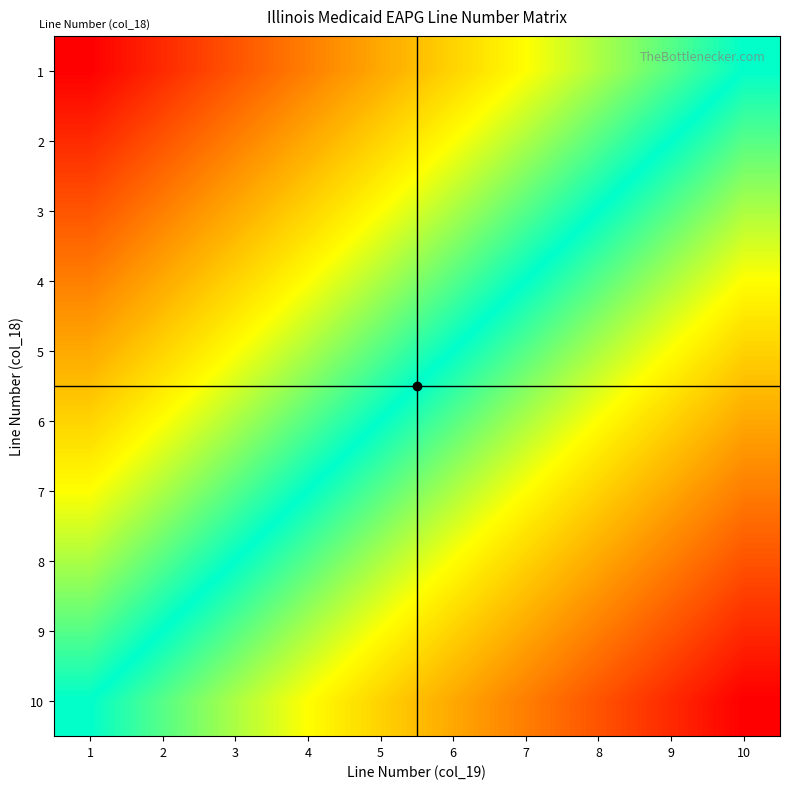

What is the total value across all series at 6?

105